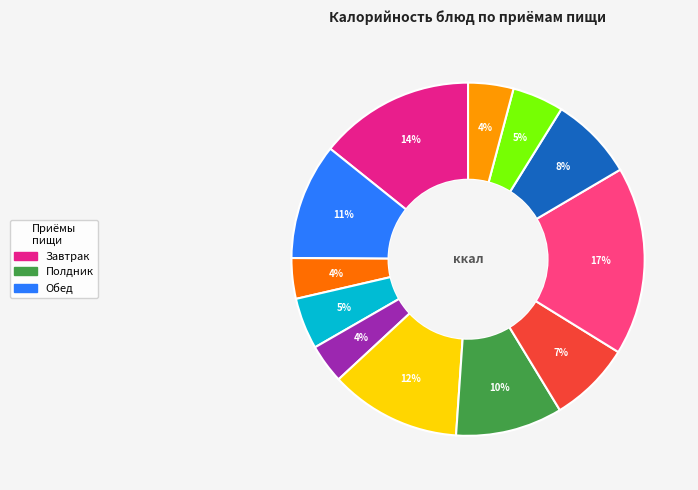

To the nearest percent, what is the average slice percentage?

8%